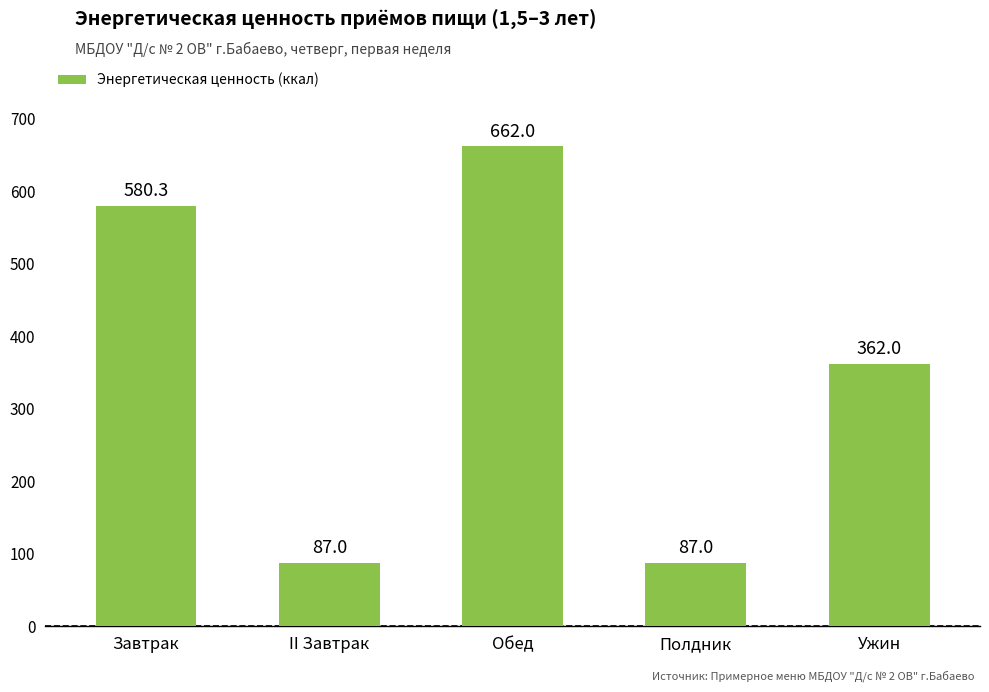

Which label corresponds to the largest value in the chart?

Обед